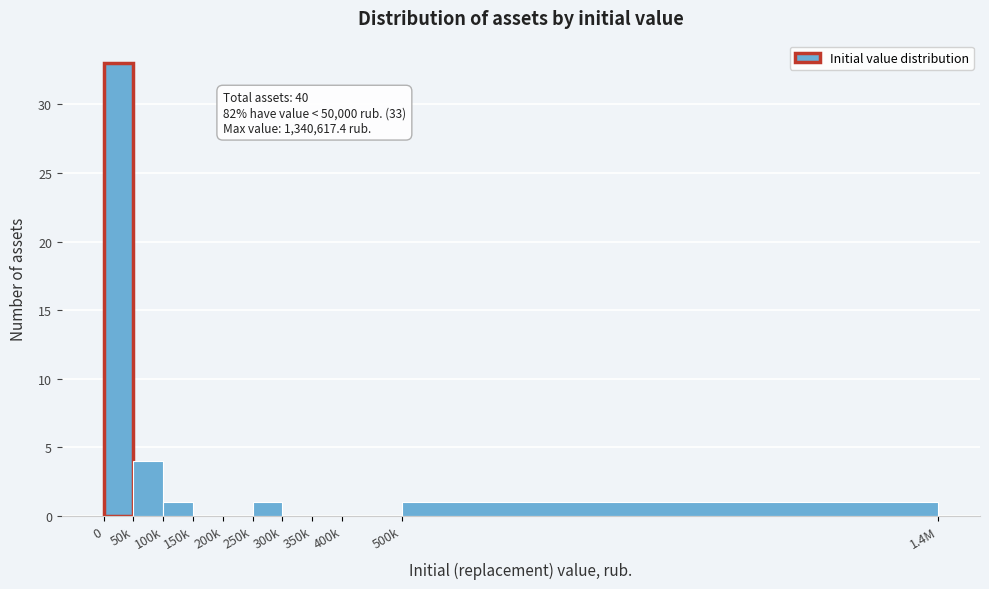

Reading left to right, list all the values displayed in this chart.

0=33	50k=4	100k=1	150k=0	200k=0	250k=1	300k=0	350k=0	400k=0	500k=1